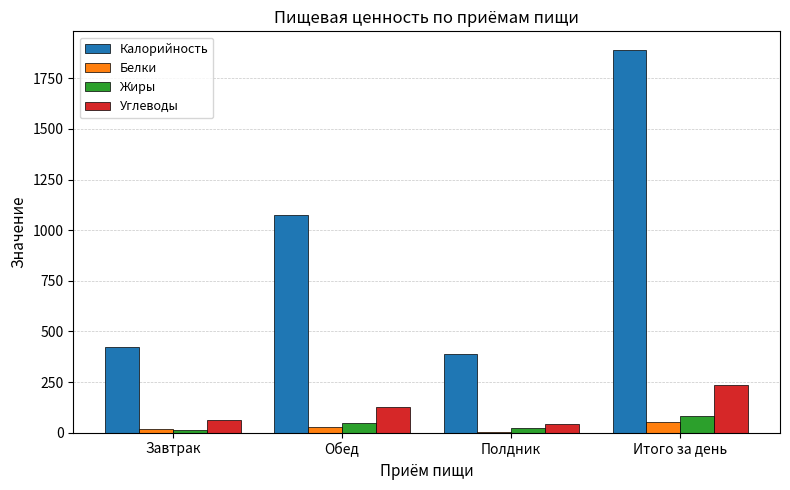

What are all the series names shown in the legend?

Калорийность, Белки, Жиры, Углеводы